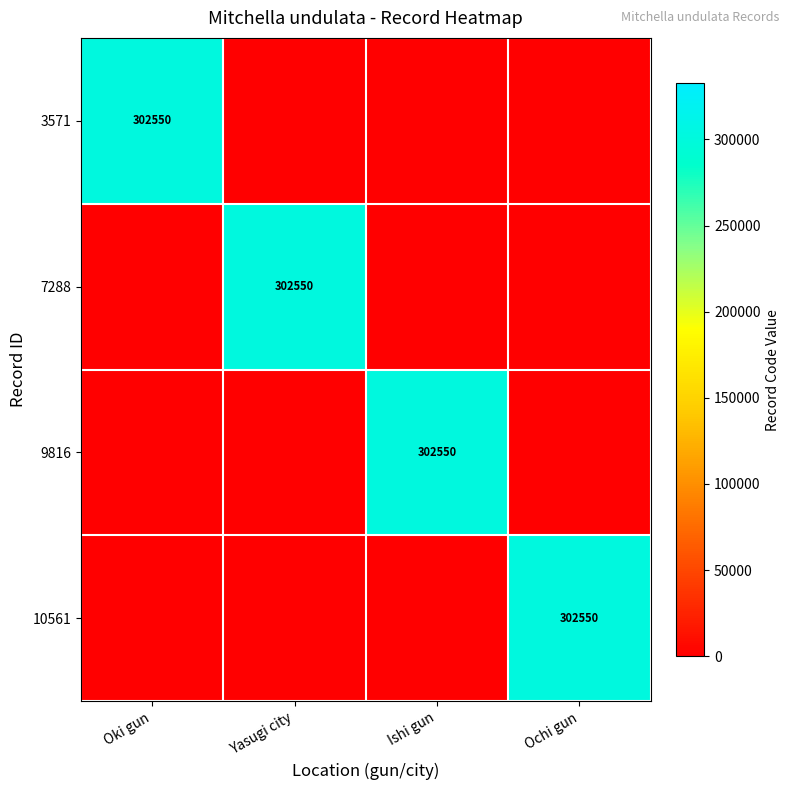

True or false: 3571 has a value of 176489 at Oki gun.

False